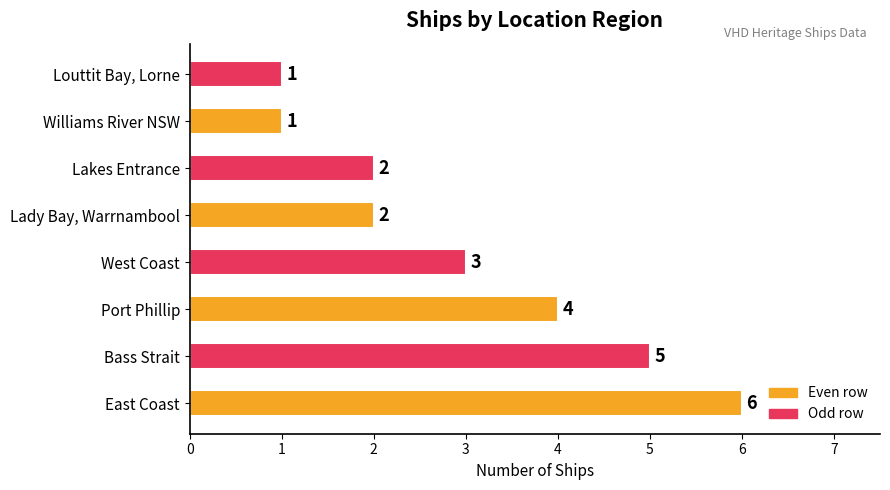

How many bars are there in total?

8